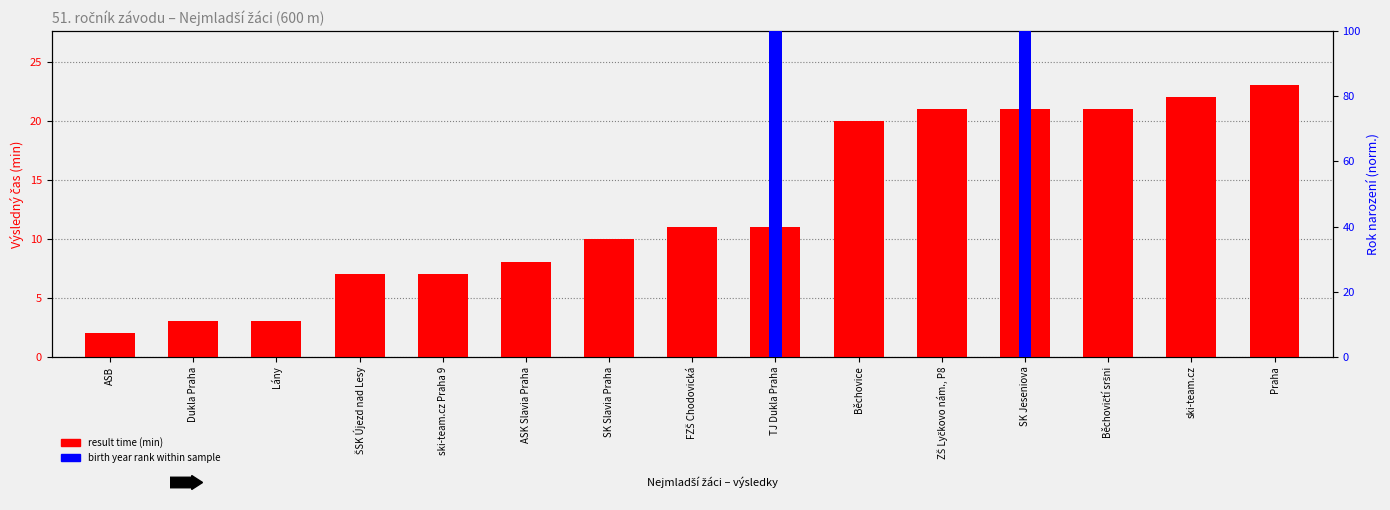

What is the value of the result time (min) bar at the 13th from the left?

21.0